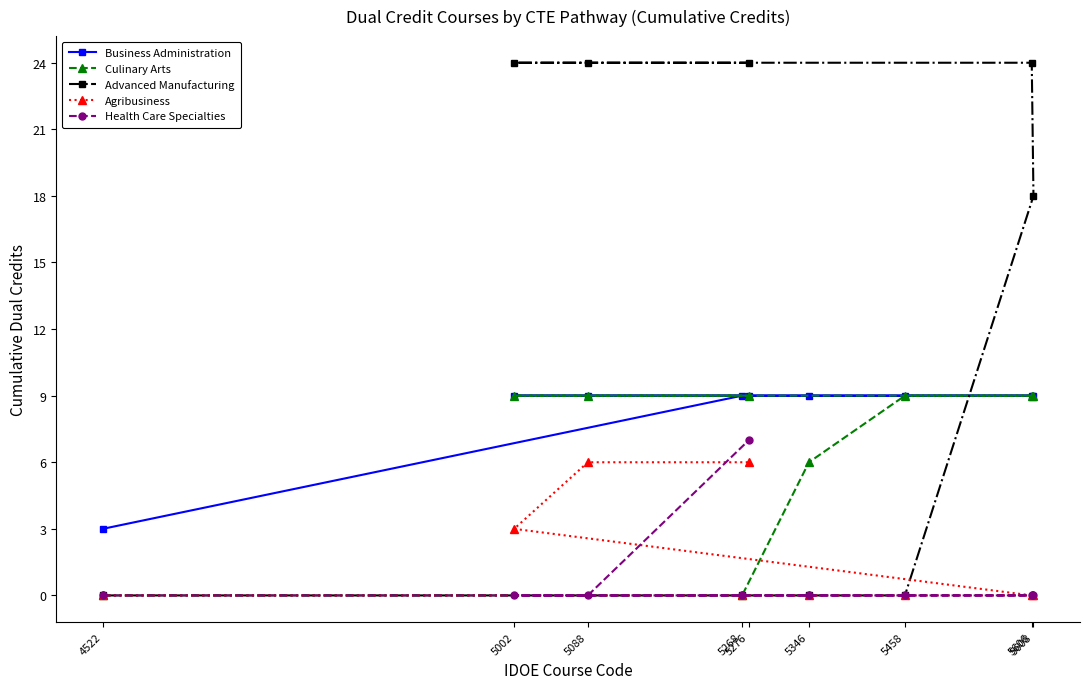

Count the Culinary Arts values in the range 6 to 9.

7